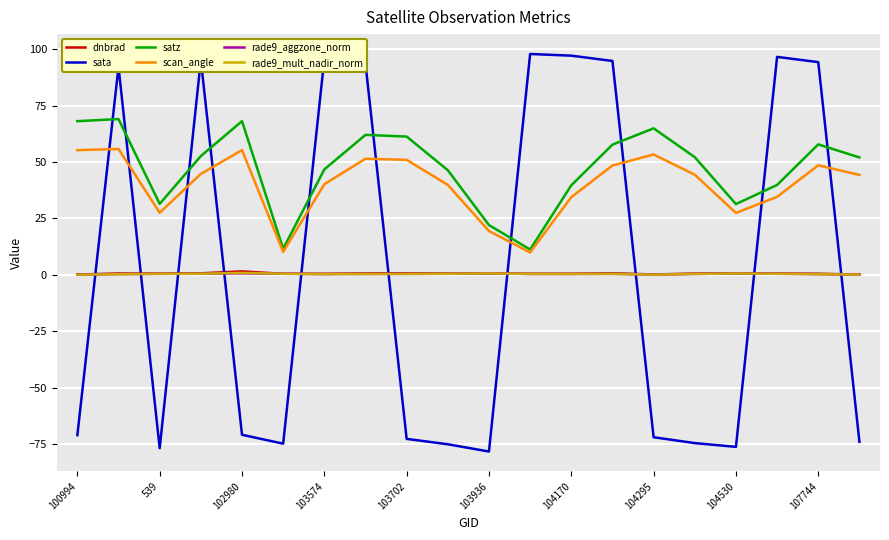

True or false: satz and rade9_aggzone_norm cross at least once.

False